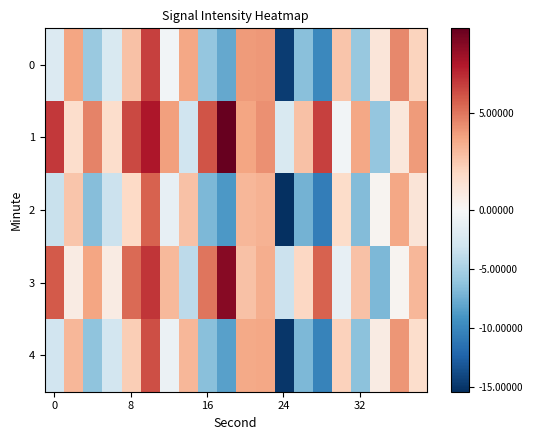

Which series has the largest range (max minus min)?

4